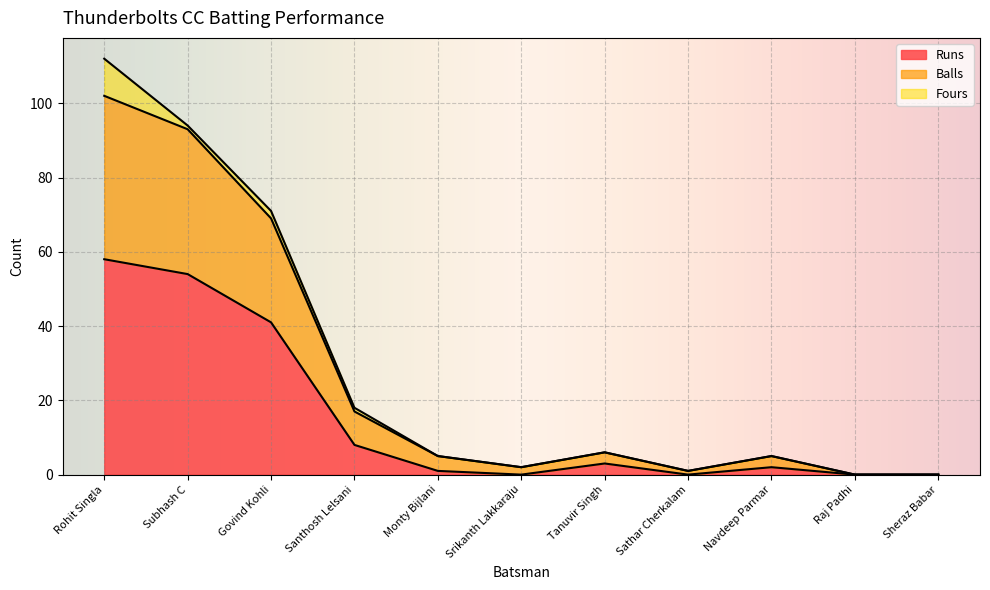

True or false: Runs and Balls intersect in this chart.

False